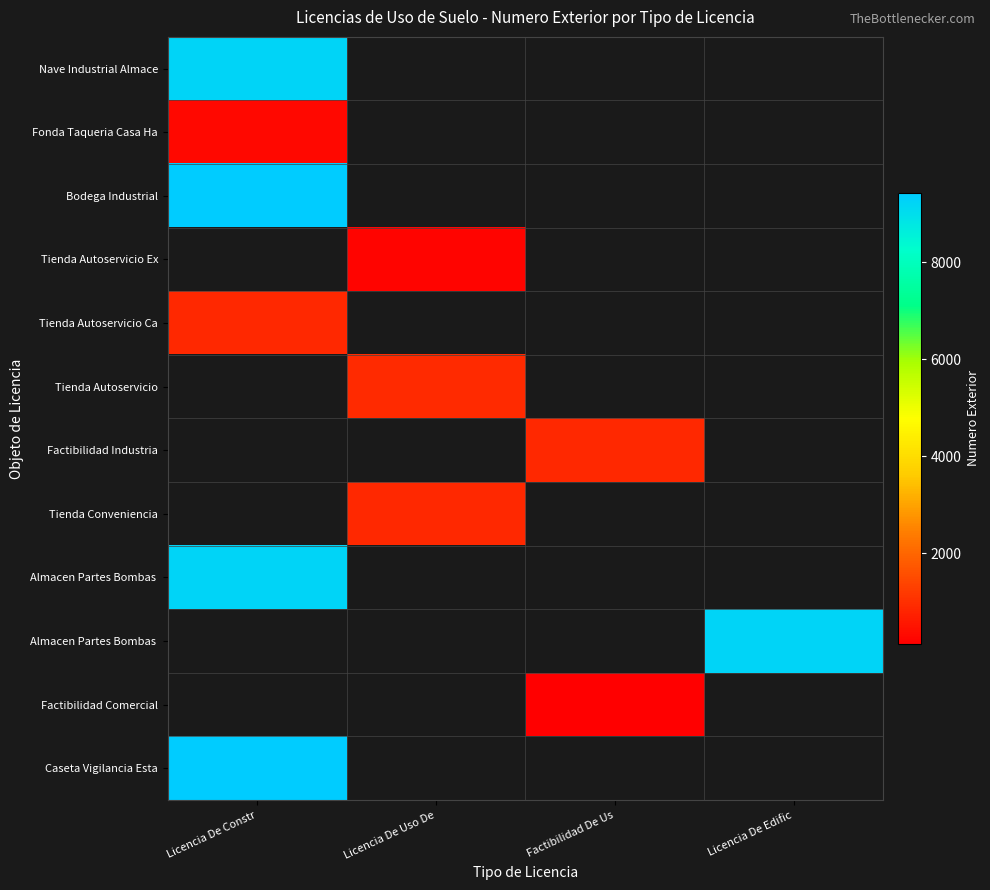

Between Licencia De Uso De and Factibilidad De Us, which is larger?

Factibilidad De Us